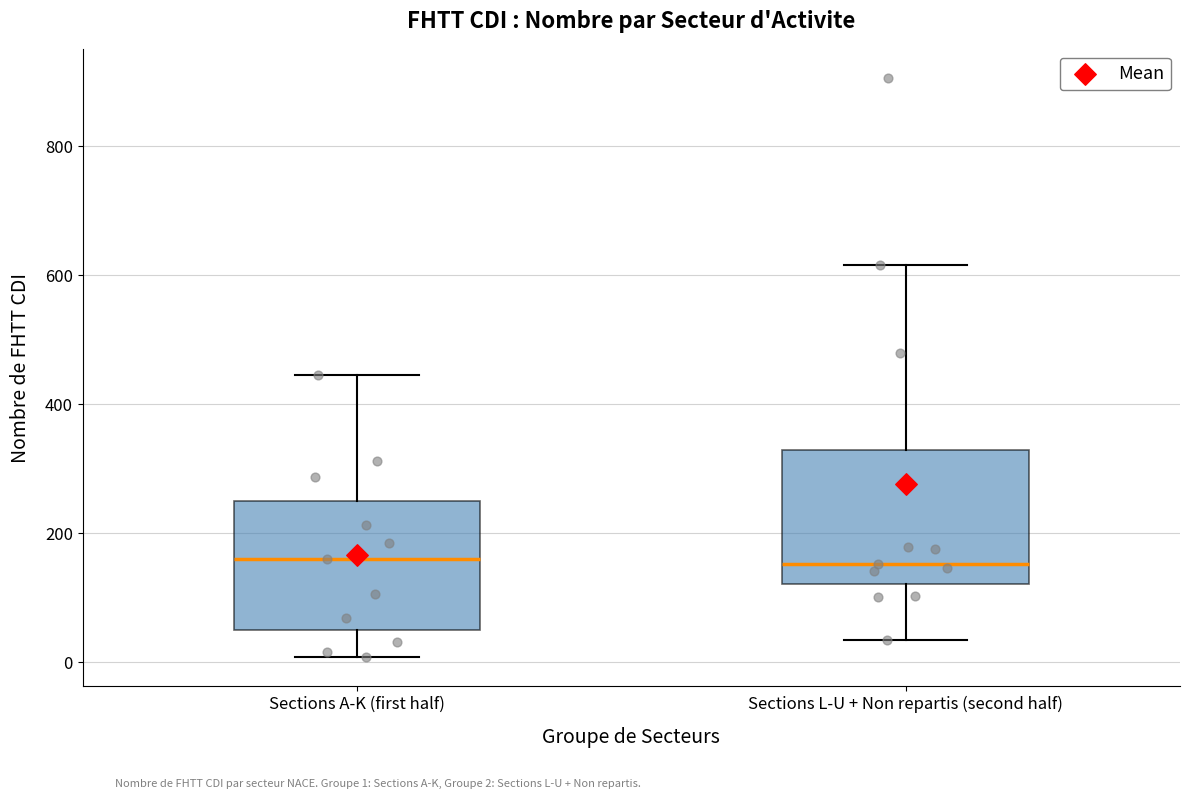

Reading left to right, read every box against the y-axis: the position of its median line, the range the box covers, and the ends of its whiskers. The values are not printed on the chart, so give them approximately, as read against the axis.

Sections A-K (first half): median 160, box 40 to 260, whiskers 0 to 440
Sections L-U + Non repartis (second half): median 160, box 120 to 320, whiskers 40 to 620